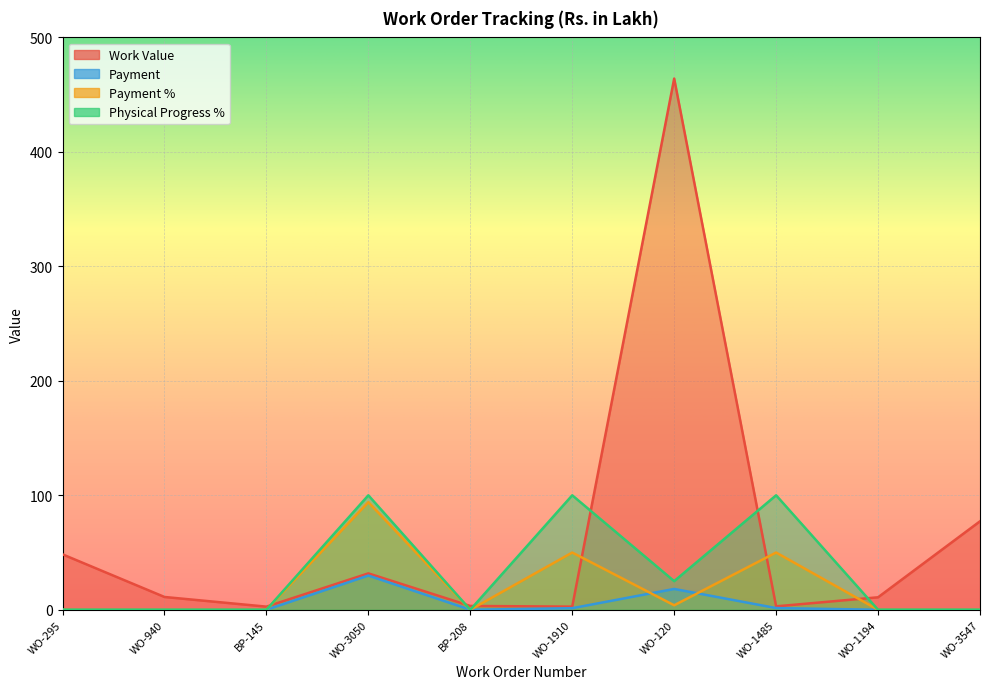

Which series has the widest spread of values?

Work Value